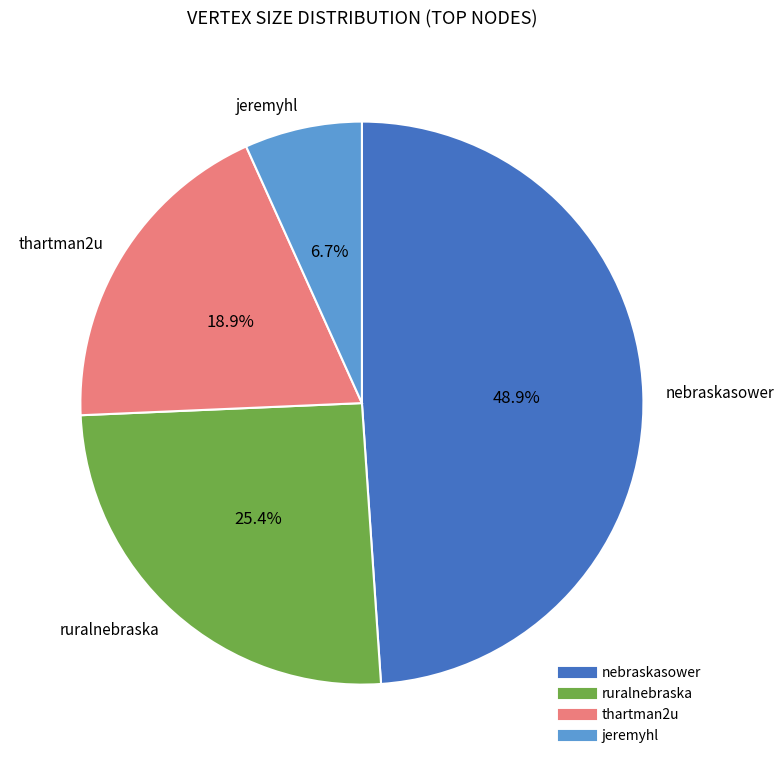

Is the sum of thartman2u and ruralnebraska greater than half?

No